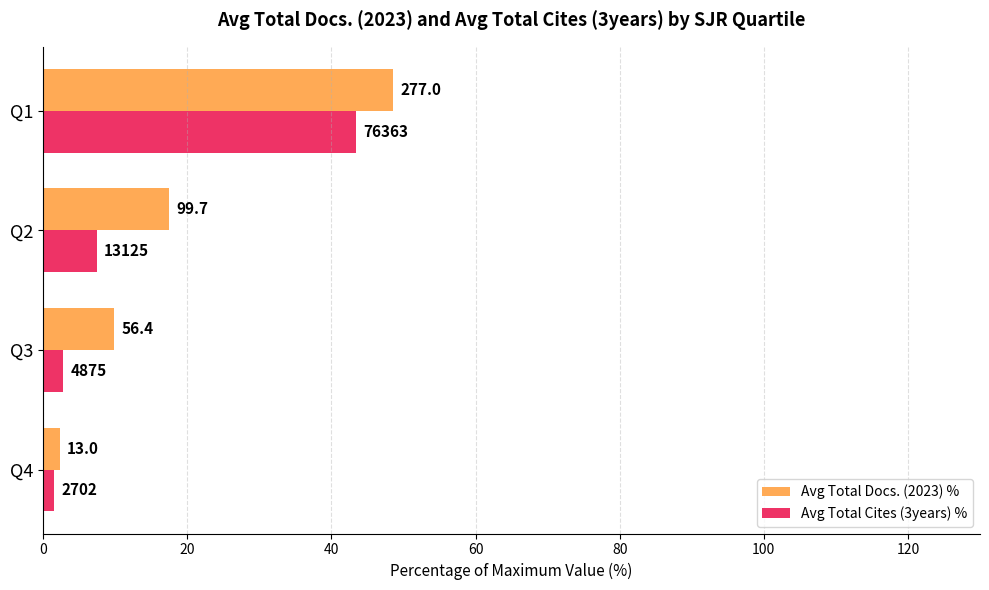

What are all the series names shown in the legend?

Avg Total Docs. (2023) %, Avg Total Cites (3years) %